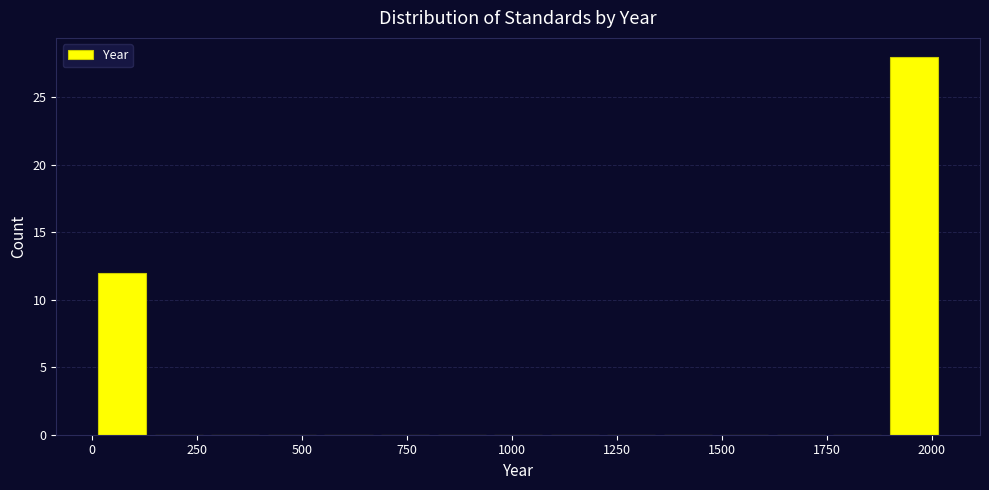

Read against the x-axis, roughly where is the centre of the tallest bar?

1950